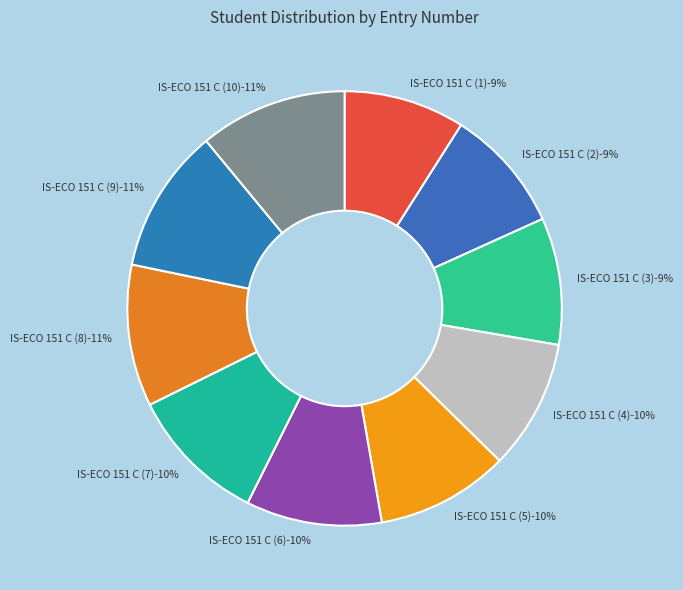

Does IS-ECO 151 C (10) account for over 50% of the chart?

No